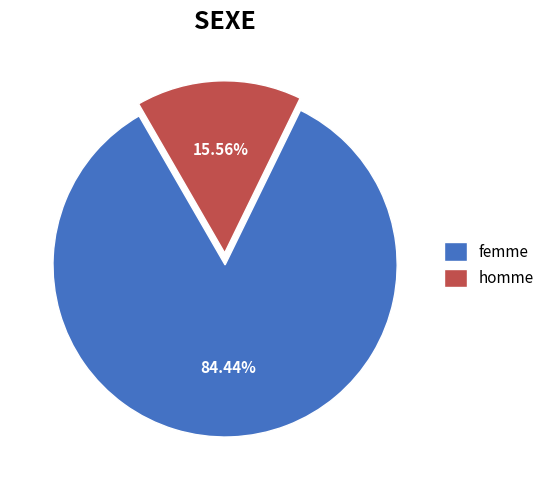

How many segments does this pie chart have?

2